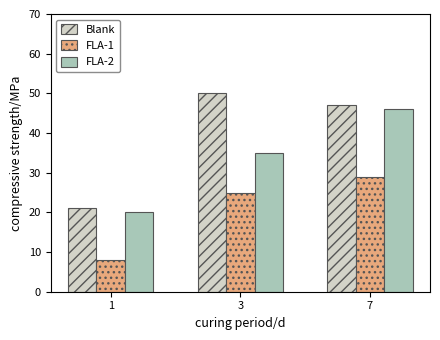

At how many categories does at least one series exceed 38?

2